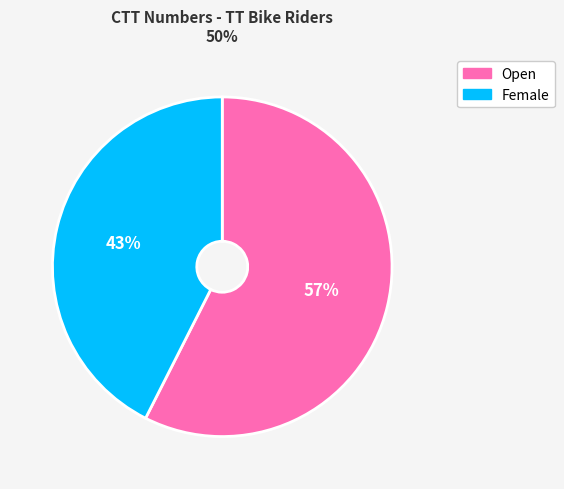

What percentage is the Female slice, to the nearest percent?

43%